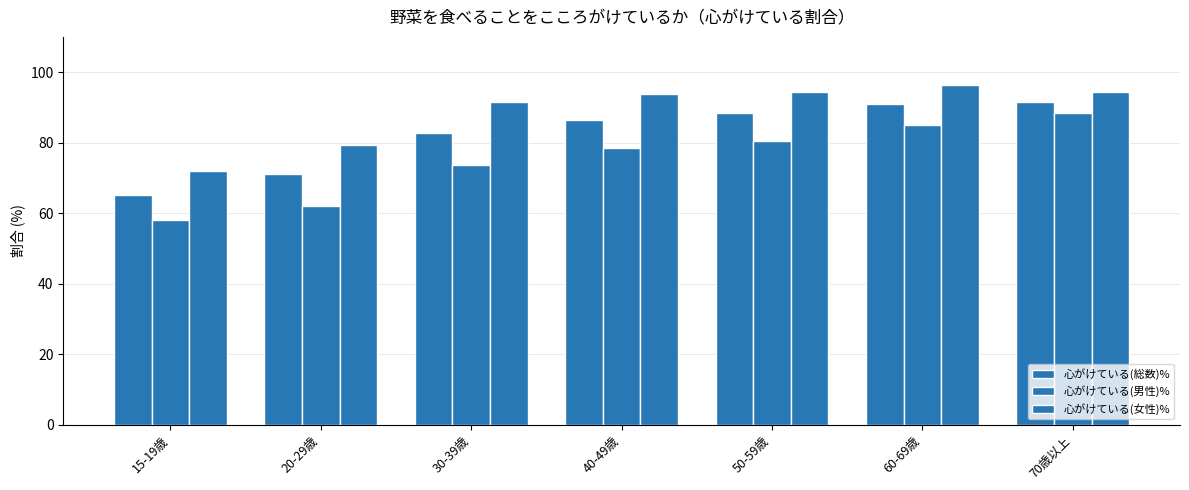

Reading left to right, what are all the values shown in this chart?

心がけている(総数)%: 15-19歳=65.3	20-29歳=71.2	30-39歳=82.8	40-49歳=86.5	50-59歳=88.3	60-69歳=91.1	70歳以上=91.6
心がけている(男性)%: 15-19歳=58.2	20-29歳=62.0	30-39歳=73.8	40-49歳=78.5	50-59歳=80.6	60-69歳=85.1	70歳以上=88.4
心がけている(女性)%: 15-19歳=71.9	20-29歳=79.2	30-39歳=91.4	40-49歳=93.7	50-59歳=94.4	60-69歳=96.3	70歳以上=94.3